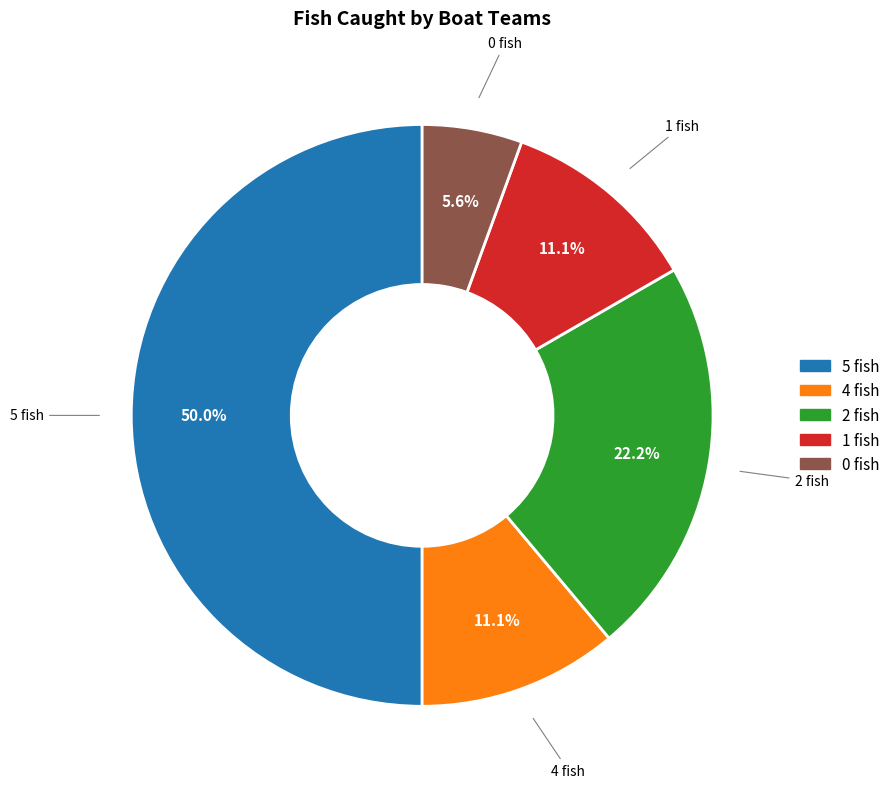

Does 1 fish represent more than half of the total?

No